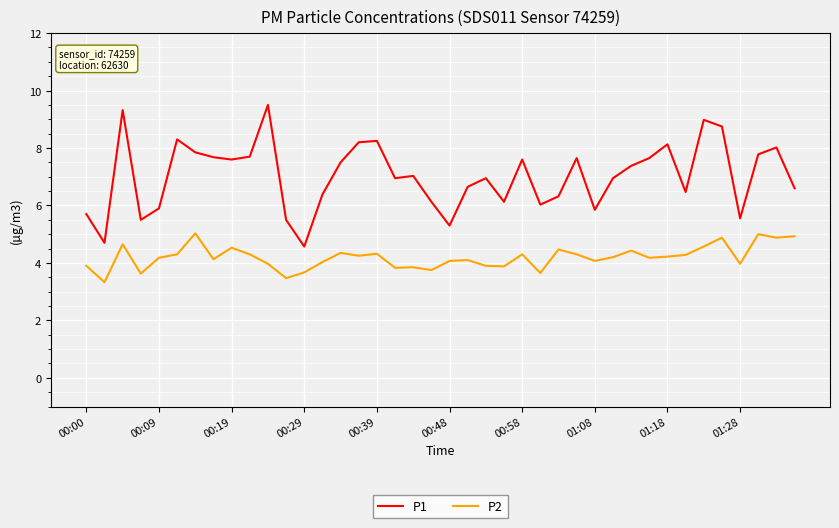

Which series has the largest total across all categories?

P1